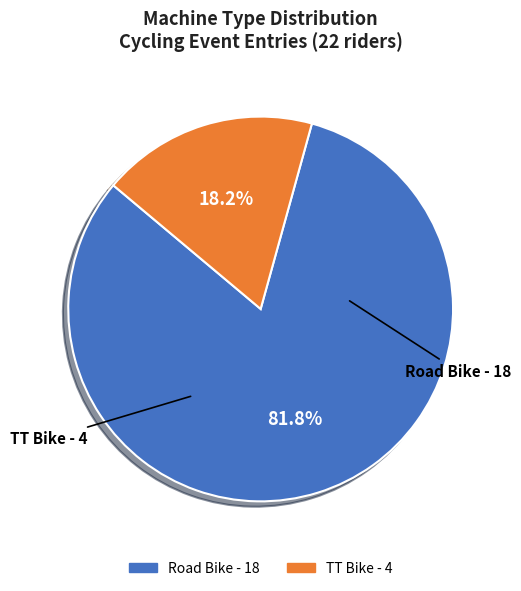

Which has a higher value, Road Bike or TT Bike?

Road Bike